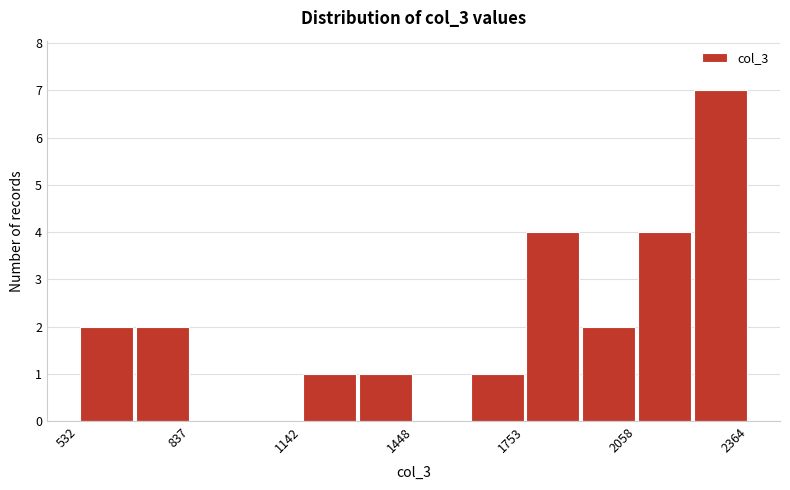

Read against the x-axis, roughly where is the centre of the tallest bar?

2300